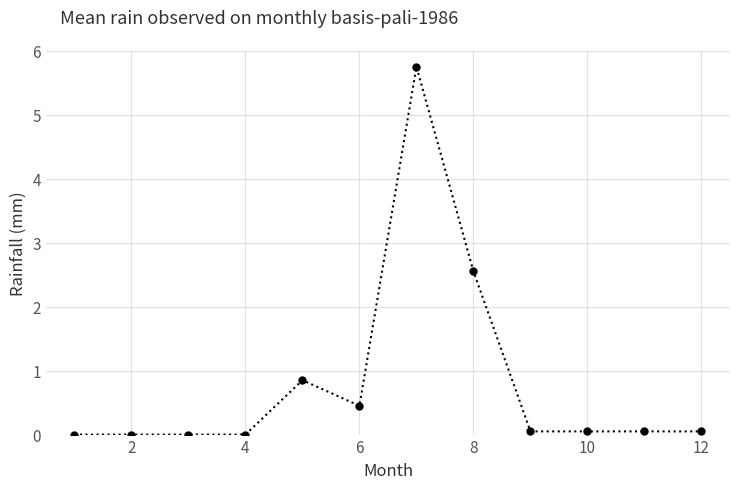

How many lines are shown in the chart?

1